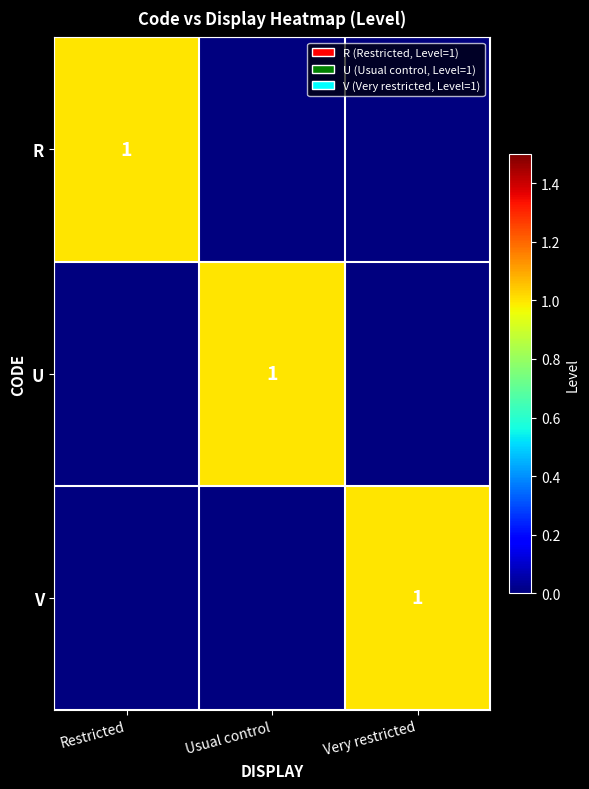

The U series shows 2 at Usual control. True or false?

False